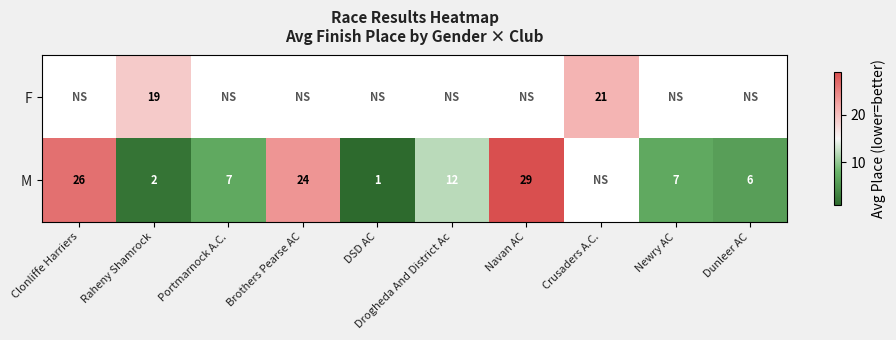

True or false: F has a value of 19 at Raheny Shamrock.

True